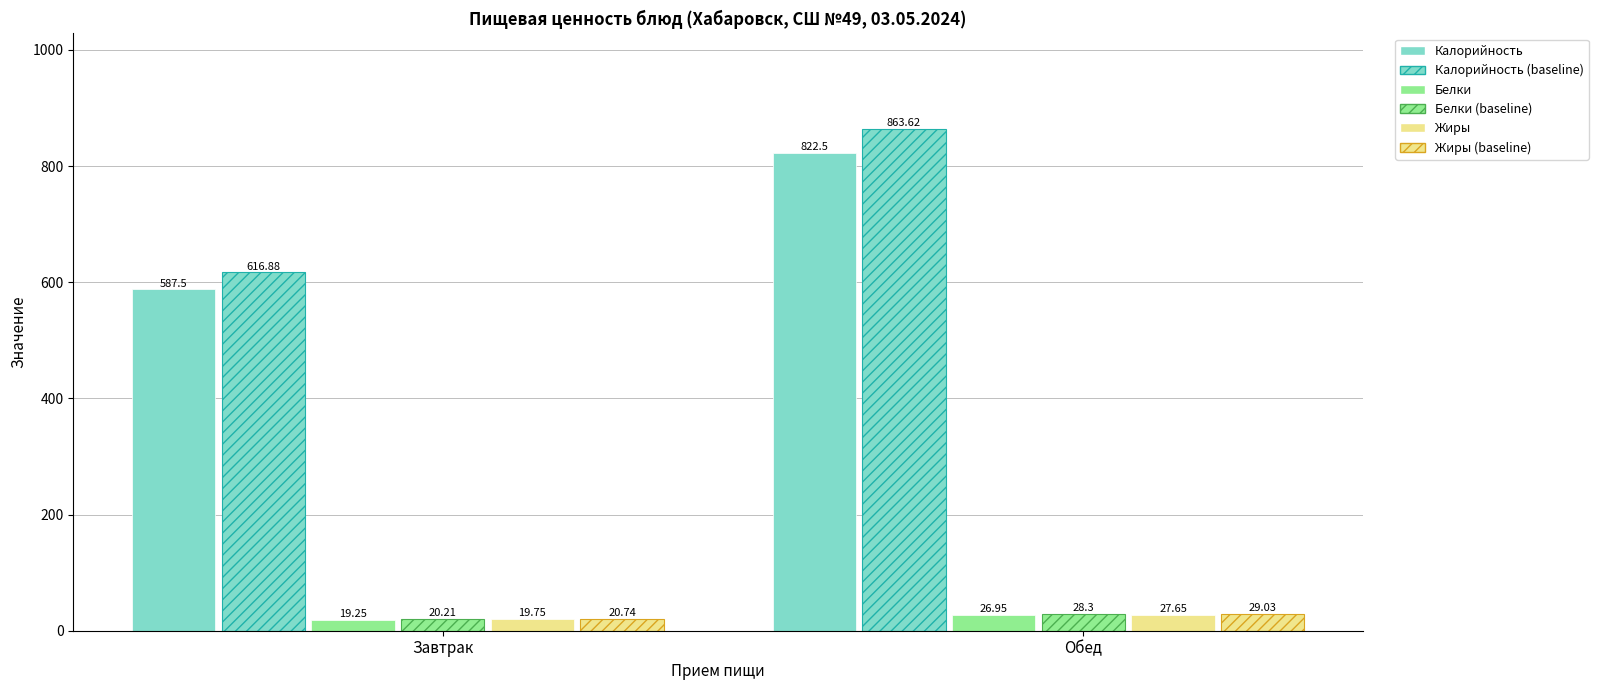

Is it true that Белки (baseline) equals 33.1 at Завтрак?

False